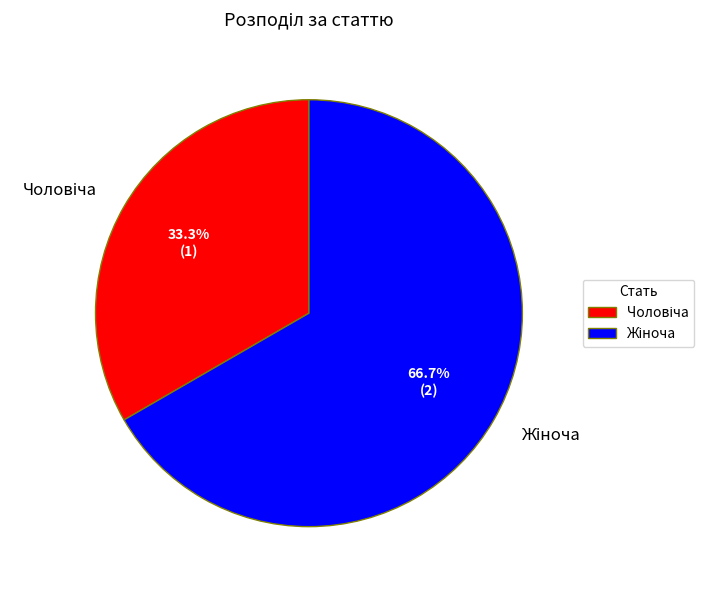

Is there any slice that represents more than half of the pie?

Yes